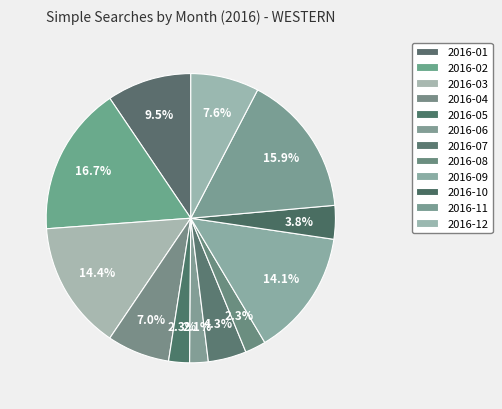

Is there any slice that represents more than half of the pie?

No